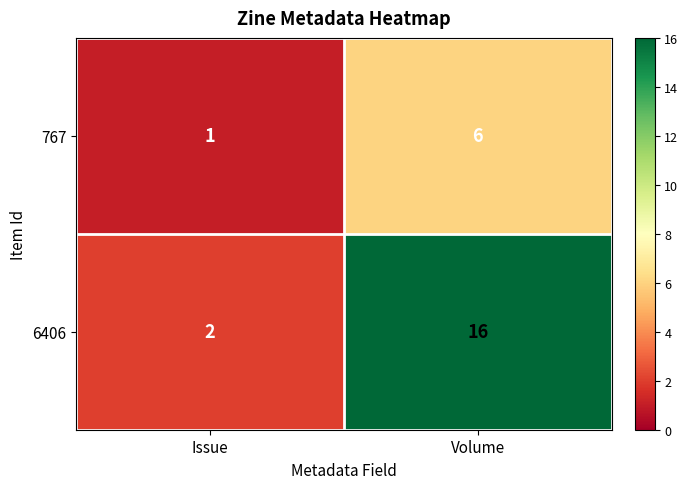

Reading right to left, what are all the values shown in this chart?

767: Volume=6	Issue=1
6406: Volume=16	Issue=2